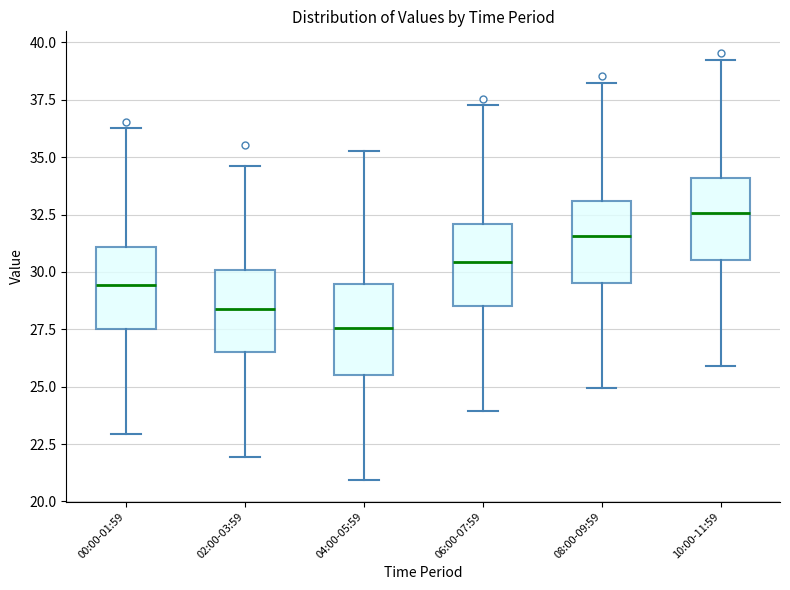

Which box's median line is the highest?

10:00-11:59